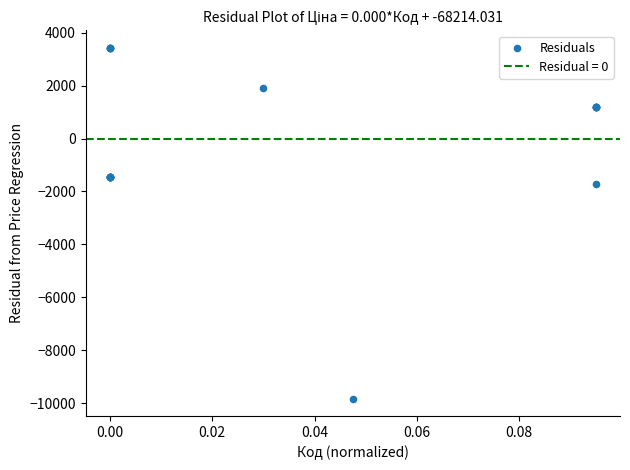

What Y value in the scatter plot is closest to -3198?

-1715.5